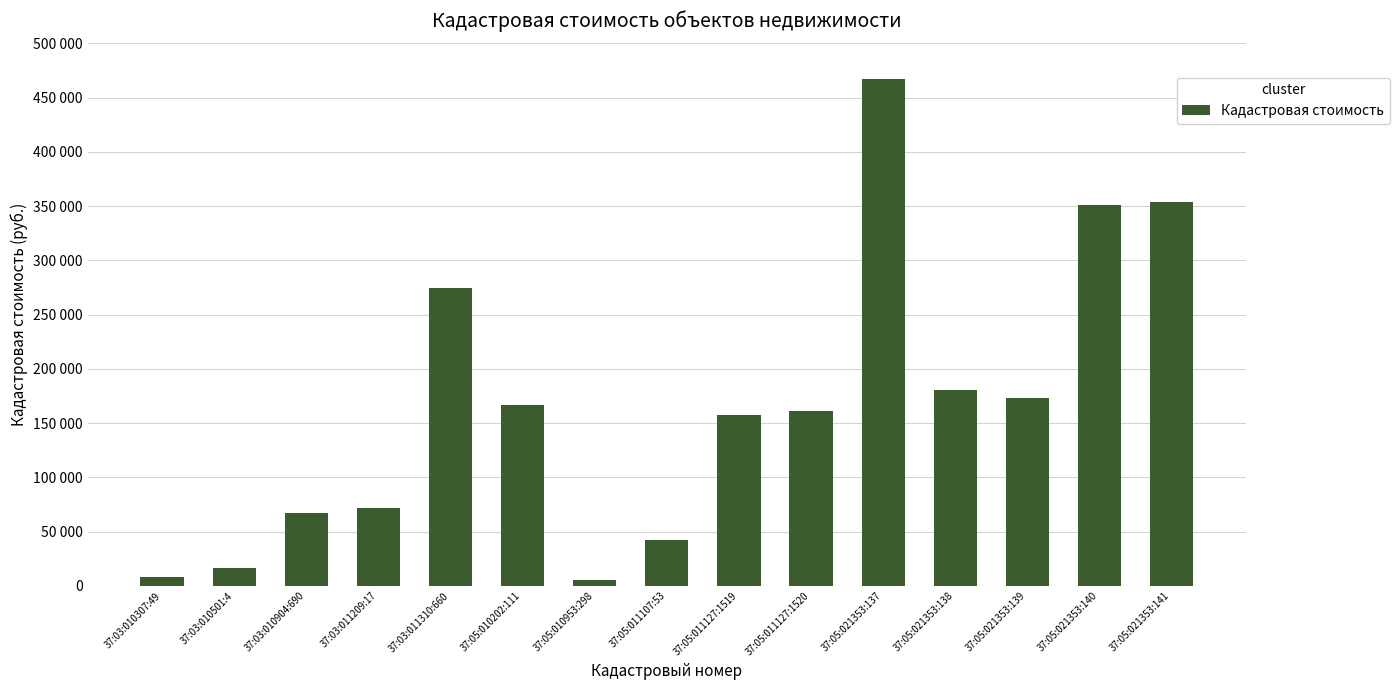

At which category does the chart reach its peak across all series?

37:05:021353:137